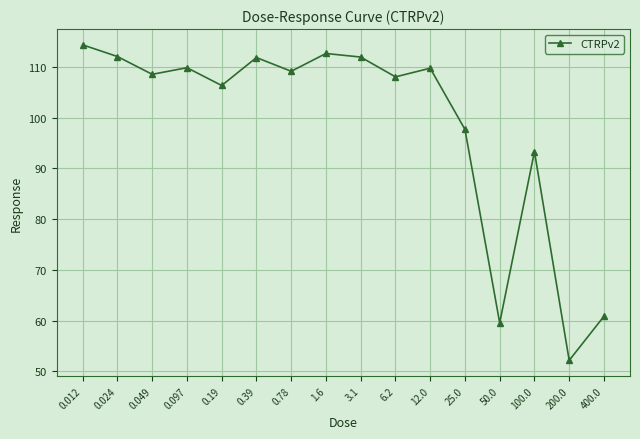

What is the ratio of the value at 12.0 to the value at 0.39?

1.0